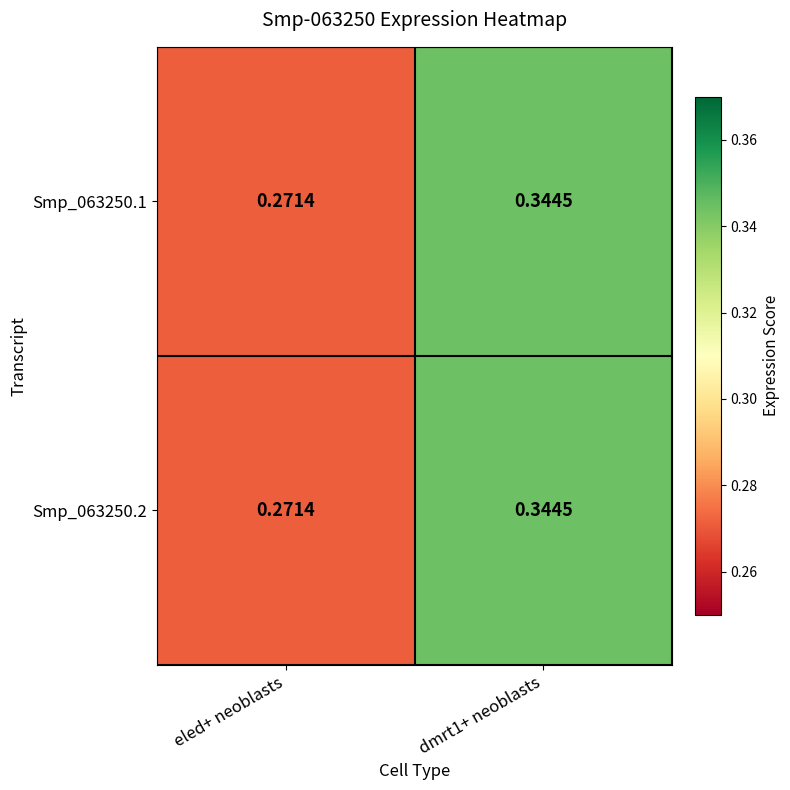

At which category is the sum across all series the highest?

dmrt1+ neoblasts